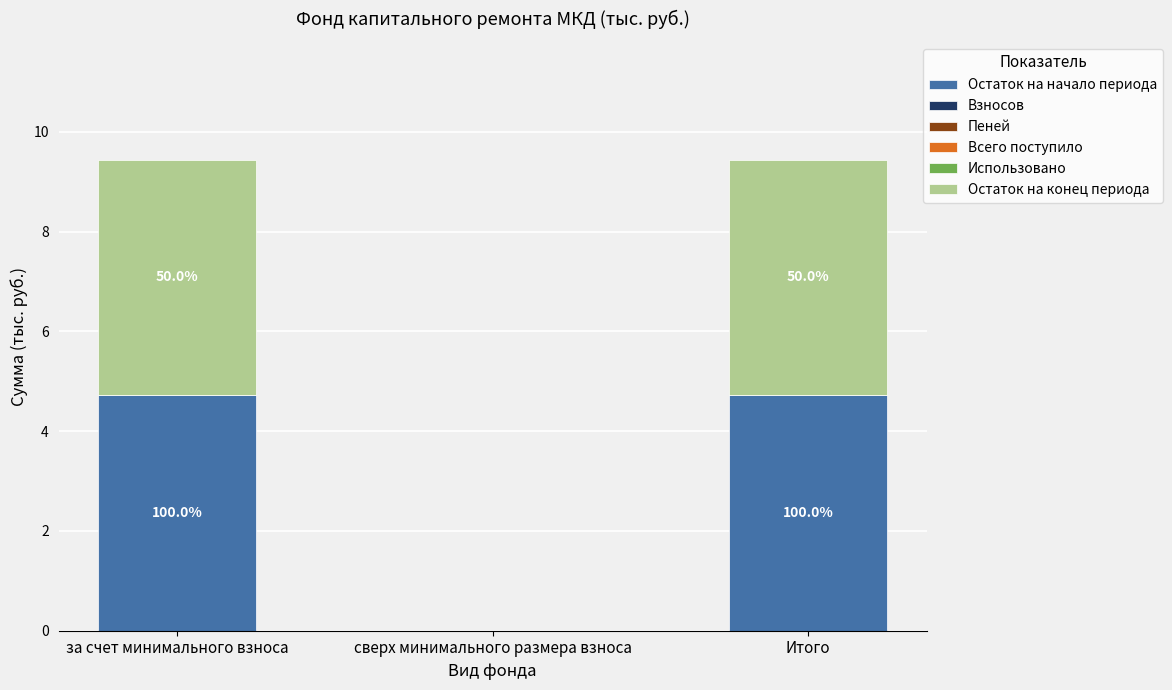

Between за счет минимального взноса and Итого, which is larger?

за счет минимального взноса